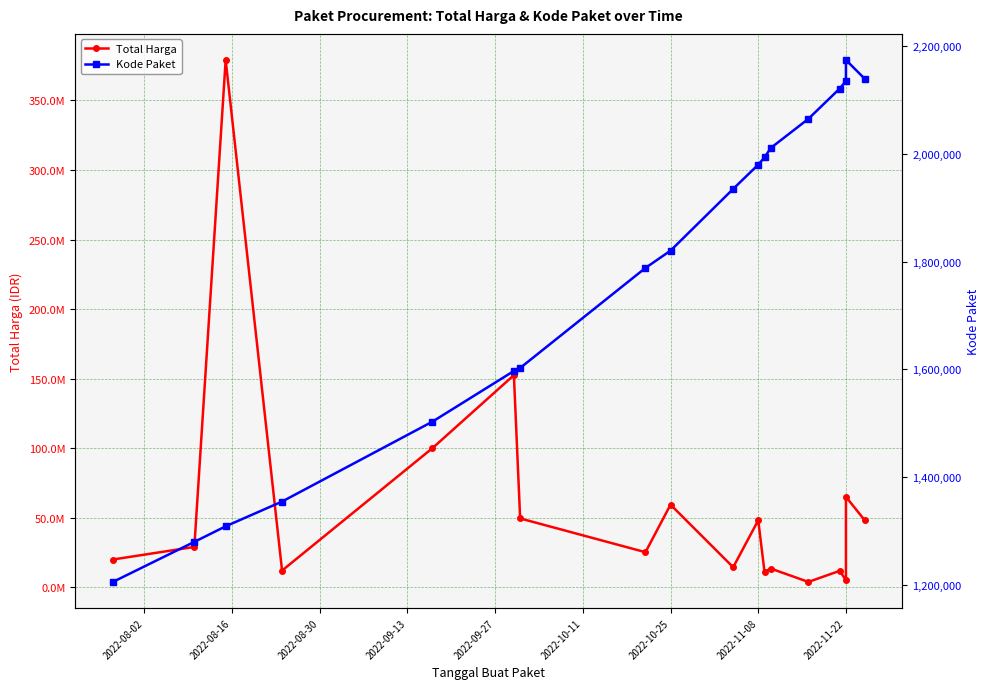

Which series has the largest total across all categories?

Total Harga